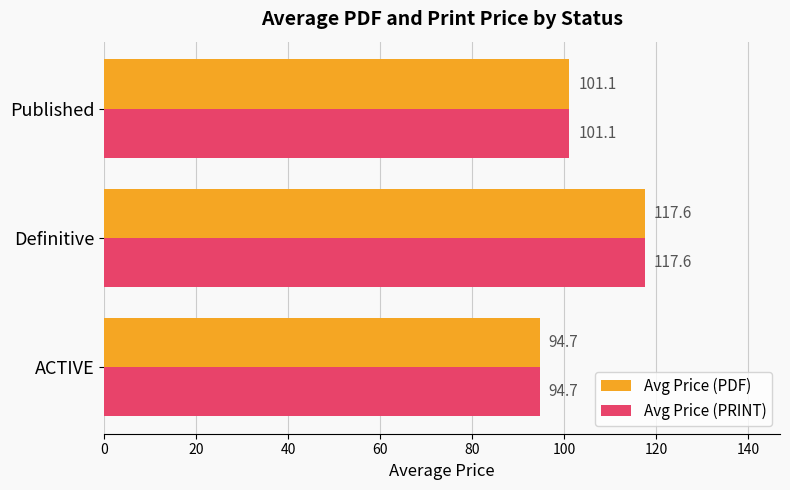

True or false: Avg Price (PRINT) has a value of 160.4 at ACTIVE.

False